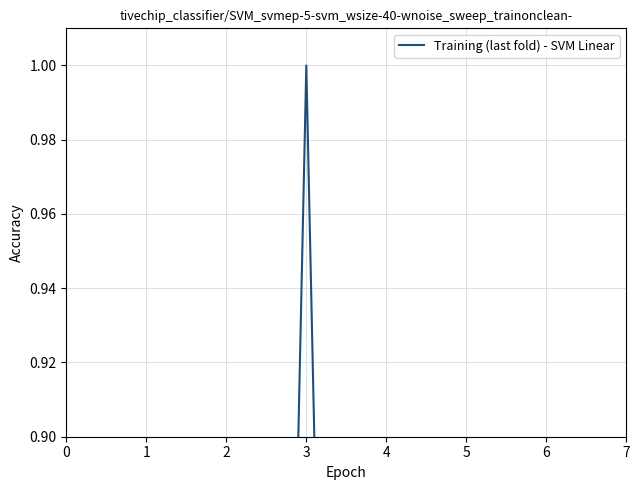

Reading right to left, what are all the values shown in this chart?

0.0	0.0	0.0	0.0	1.0	0.0	0.0	0.0